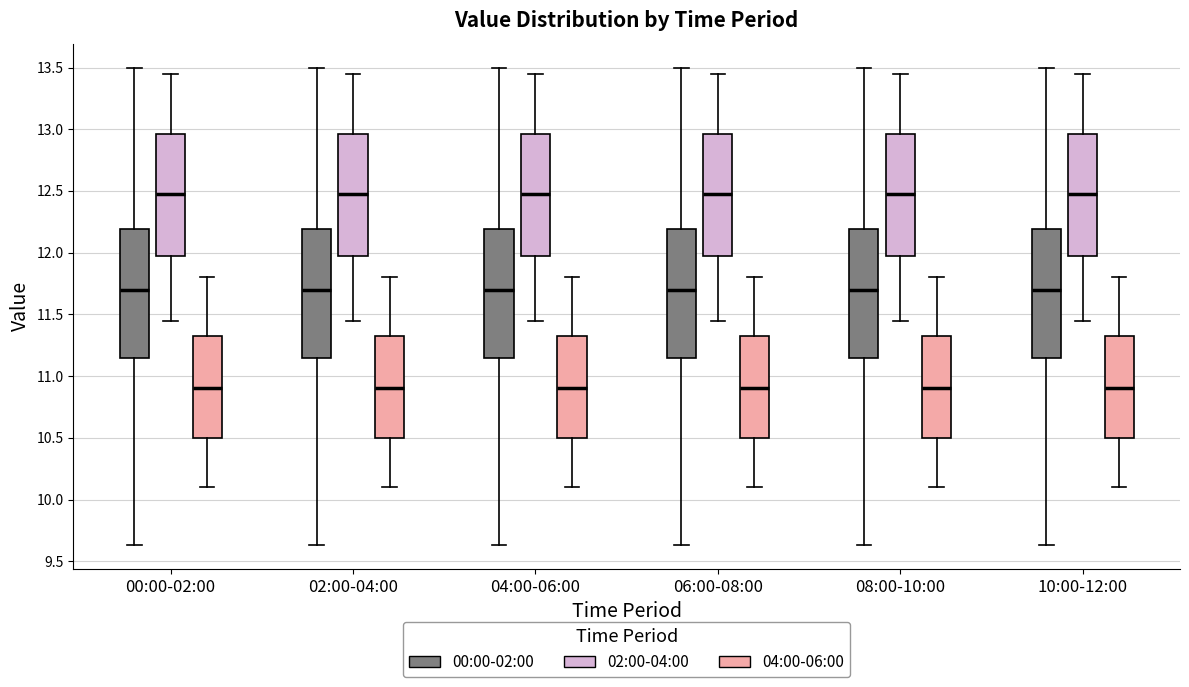

Reading left to right, read every box against the y-axis: the position of its median line, the range the box covers, and the ends of its whiskers. The values are not printed on the chart, so give them approximately, as read against the axis.

00:00-02:00 (00:00-02:00): median 11.70, box 11.15 to 12.20, whiskers 9.65 to 13.50
00:00-02:00 (02:00-04:00): median 12.50, box 12.00 to 12.95, whiskers 11.45 to 13.45
00:00-02:00 (04:00-06:00): median 10.90, box 10.50 to 11.35, whiskers 10.10 to 11.80
02:00-04:00 (00:00-02:00): median 11.70, box 11.15 to 12.20, whiskers 9.65 to 13.50
02:00-04:00 (02:00-04:00): median 12.50, box 12.00 to 12.95, whiskers 11.45 to 13.45
02:00-04:00 (04:00-06:00): median 10.90, box 10.50 to 11.35, whiskers 10.10 to 11.80
04:00-06:00 (00:00-02:00): median 11.70, box 11.15 to 12.20, whiskers 9.65 to 13.50
04:00-06:00 (02:00-04:00): median 12.50, box 12.00 to 12.95, whiskers 11.45 to 13.45
04:00-06:00 (04:00-06:00): median 10.90, box 10.50 to 11.35, whiskers 10.10 to 11.80
06:00-08:00 (00:00-02:00): median 11.70, box 11.15 to 12.20, whiskers 9.65 to 13.50
06:00-08:00 (02:00-04:00): median 12.50, box 12.00 to 12.95, whiskers 11.45 to 13.45
06:00-08:00 (04:00-06:00): median 10.90, box 10.50 to 11.35, whiskers 10.10 to 11.80
08:00-10:00 (00:00-02:00): median 11.70, box 11.15 to 12.20, whiskers 9.65 to 13.50
08:00-10:00 (02:00-04:00): median 12.50, box 12.00 to 12.95, whiskers 11.45 to 13.45
08:00-10:00 (04:00-06:00): median 10.90, box 10.50 to 11.35, whiskers 10.10 to 11.80
10:00-12:00 (00:00-02:00): median 11.70, box 11.15 to 12.20, whiskers 9.65 to 13.50
10:00-12:00 (02:00-04:00): median 12.50, box 12.00 to 12.95, whiskers 11.45 to 13.45
10:00-12:00 (04:00-06:00): median 10.90, box 10.50 to 11.35, whiskers 10.10 to 11.80